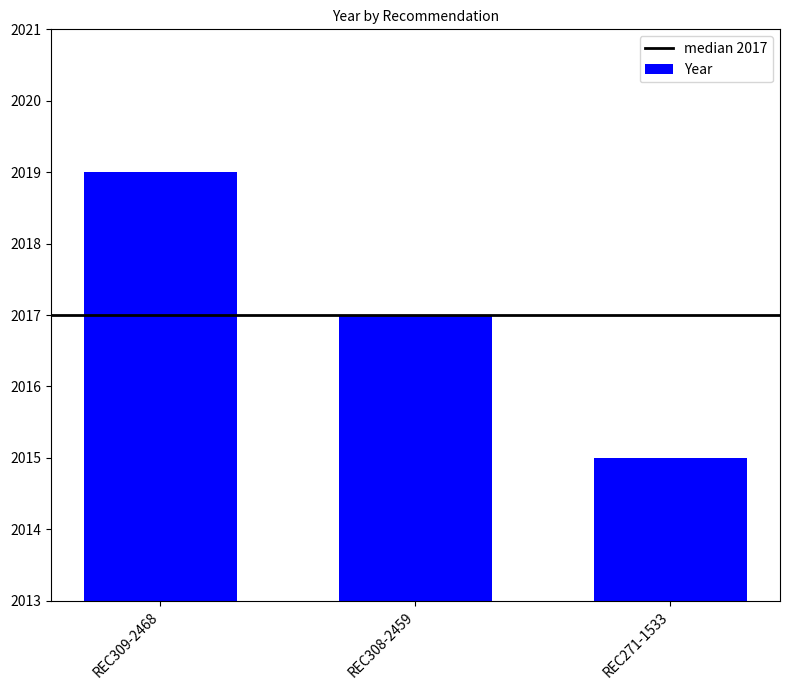

Where is the data nearest to the value 2017?

REC308-2459